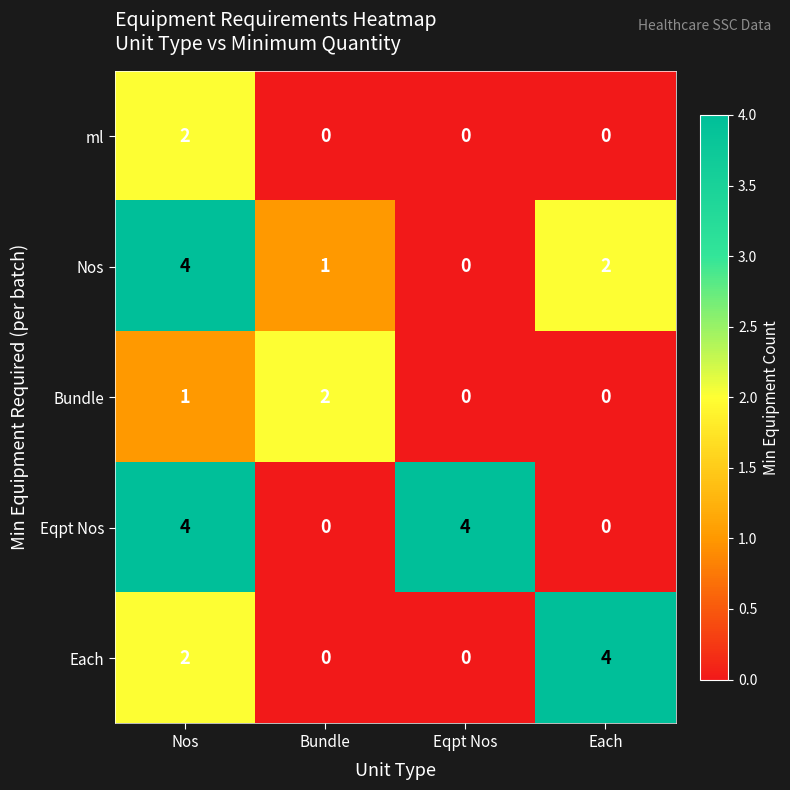

Rank the series by their average value, from highest to lowest.

Eqpt Nos, Nos, Each, Bundle, ml